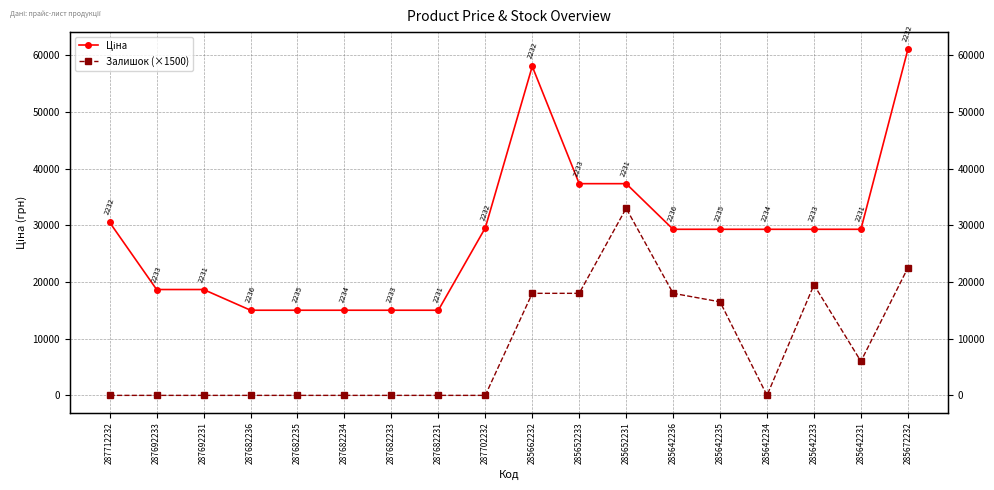

At how many categories does at least one series exceed 59440?

1